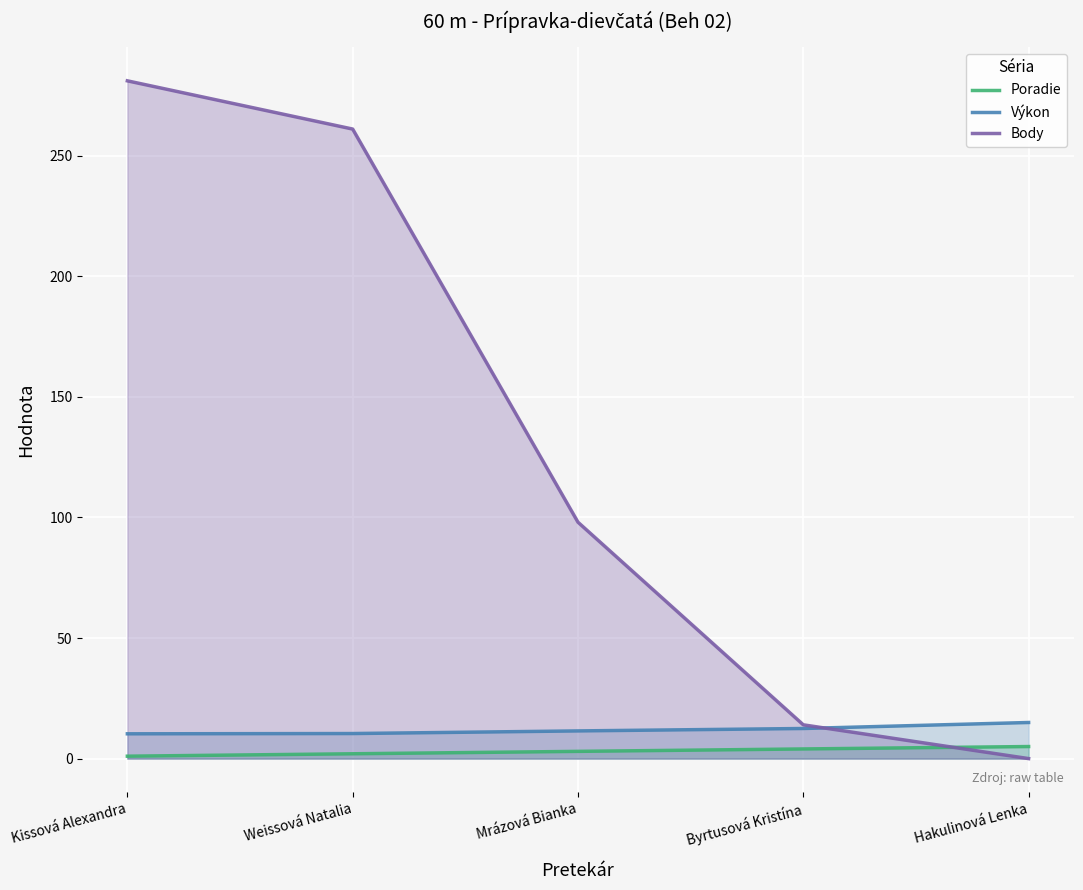

Reading left to right, list all the values displayed in this chart.

Poradie: 1.0	2.0	3.0	4.0	5.0
Výkon: 10.3	10.4	11.5	12.5	15.0
Body: 281.0	261.0	98.0	14.0	0.0